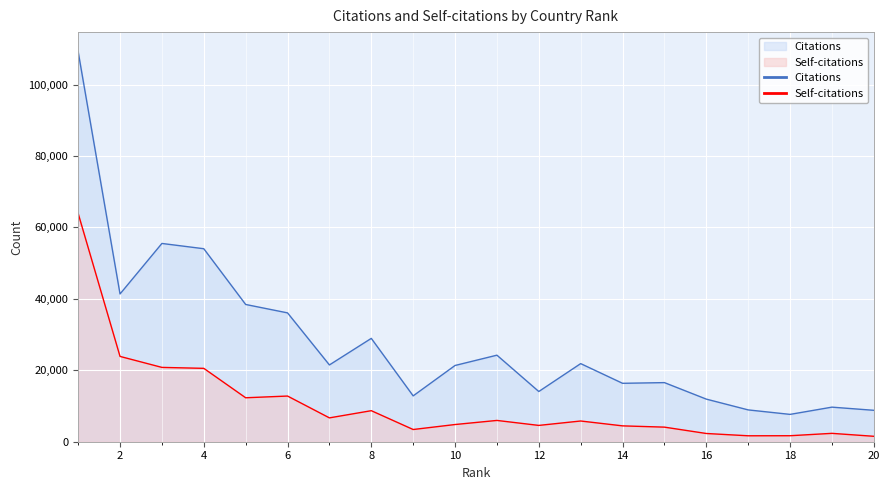

In Self-citations, how many points are higher than both neighbors (excluding endpoints)?

5